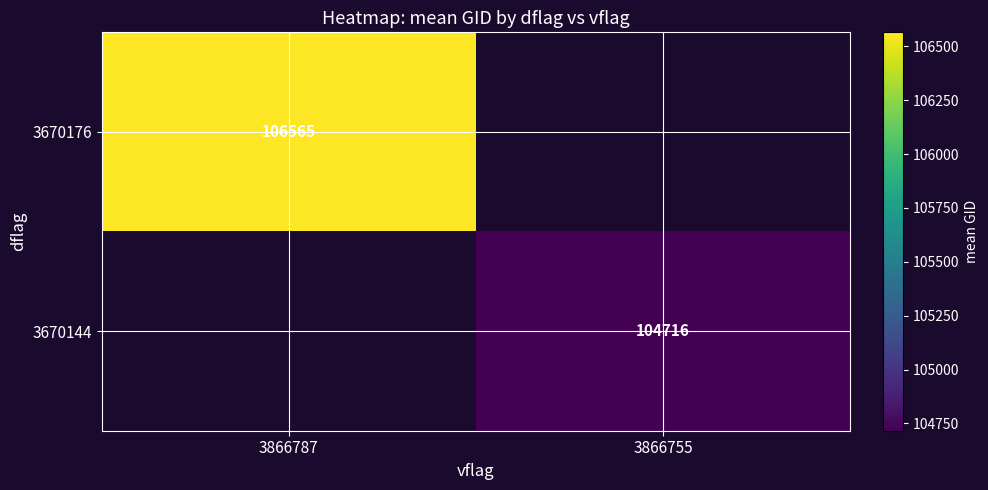

Which label corresponds to the largest value in the chart?

3866787